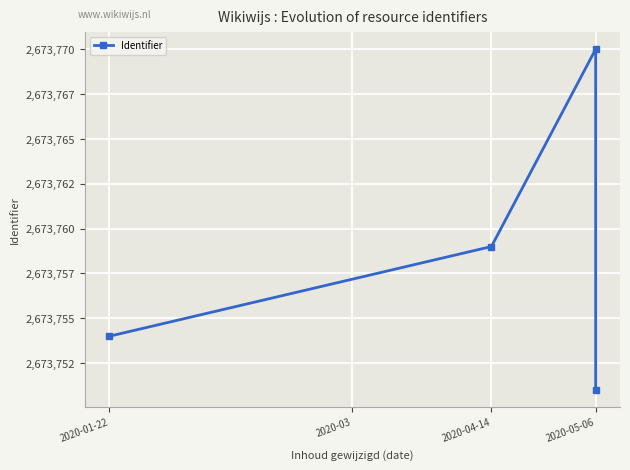

Which has a higher value, 2020-04-14 or 2020-01-22?

2020-04-14